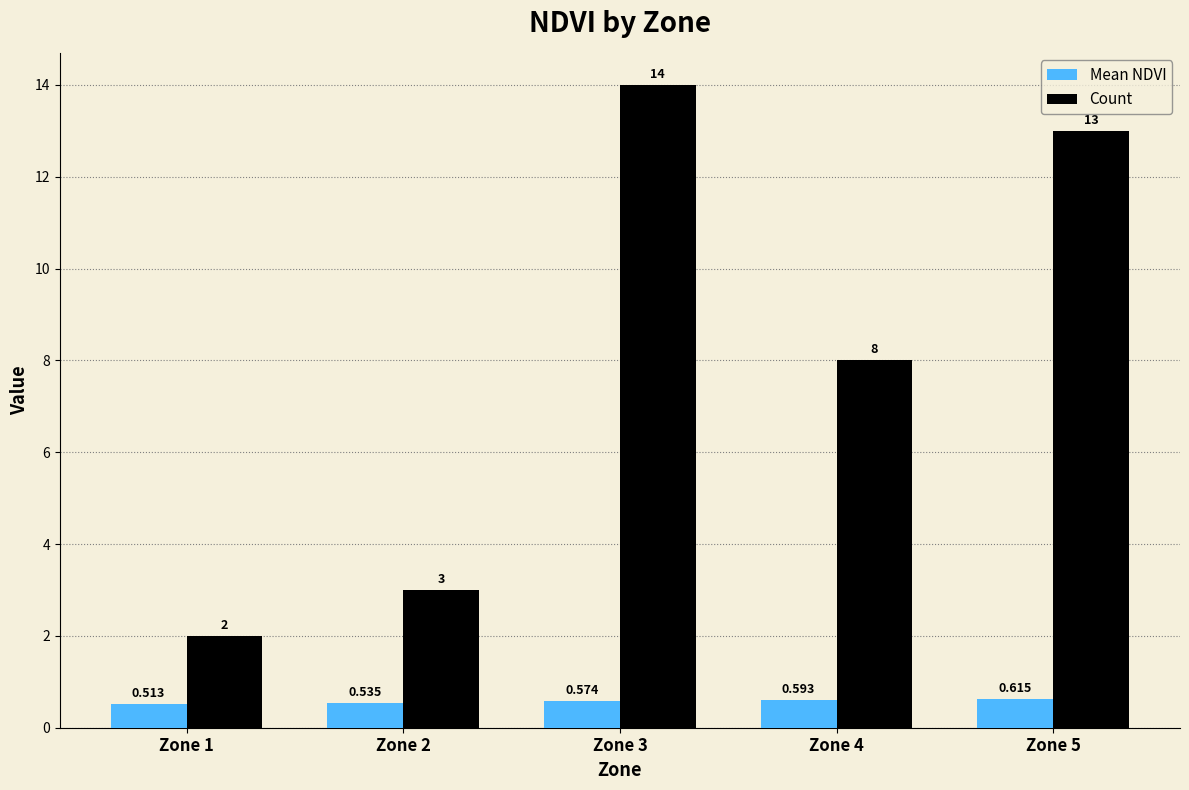

Which label corresponds to the smallest value in the chart?

Zone 1